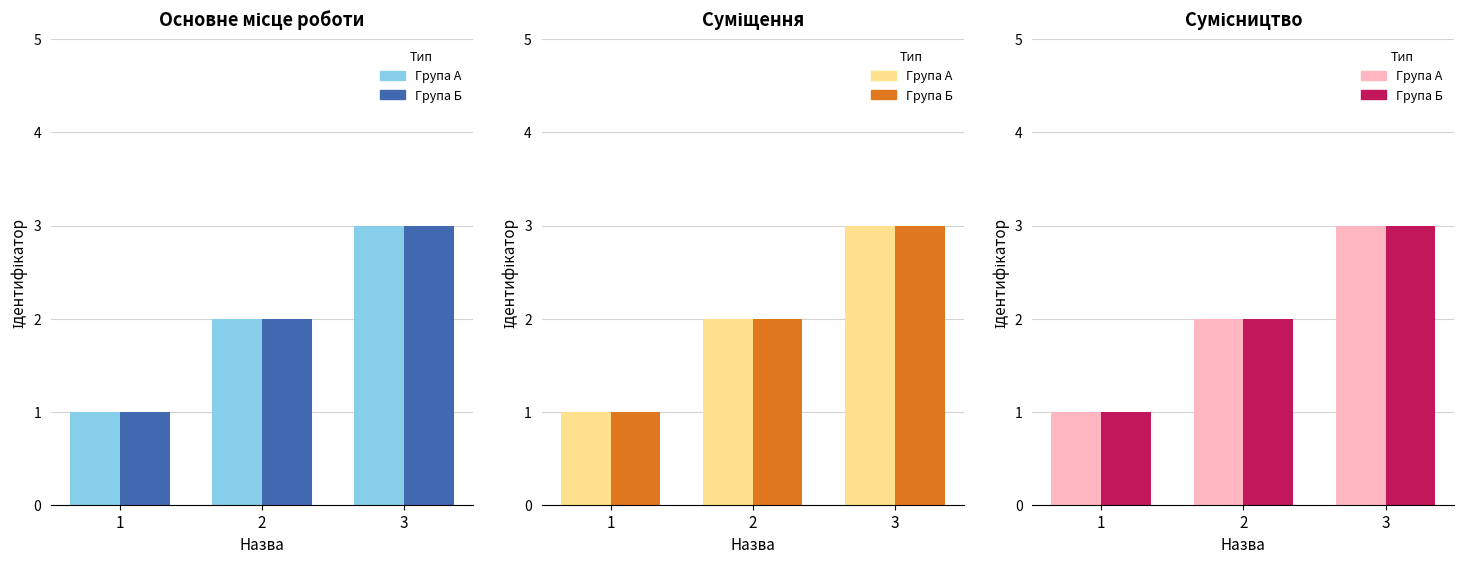

How many values in the Група А series are below 2?

1